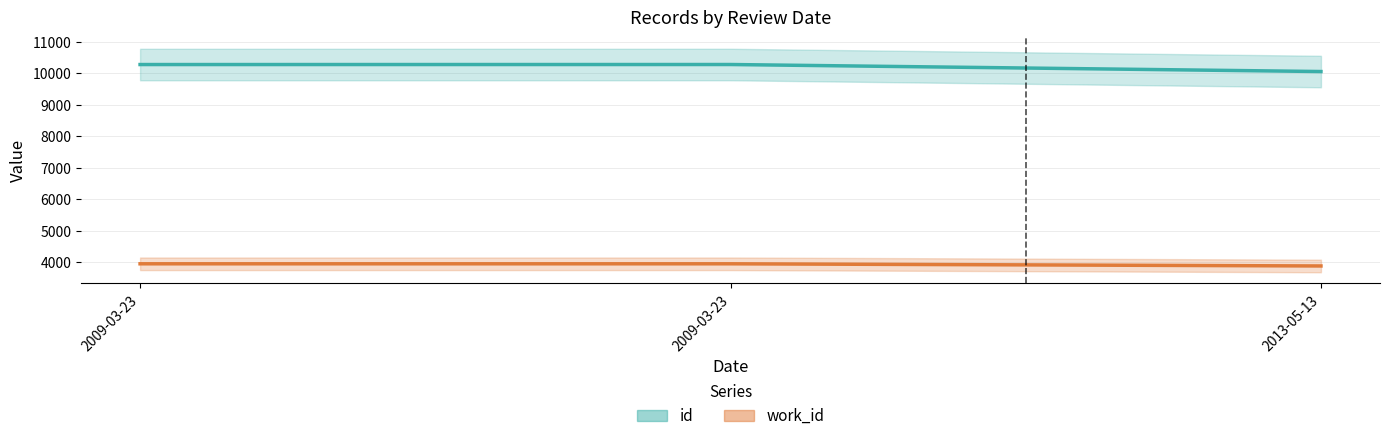

Which series has the widest spread of values?

id